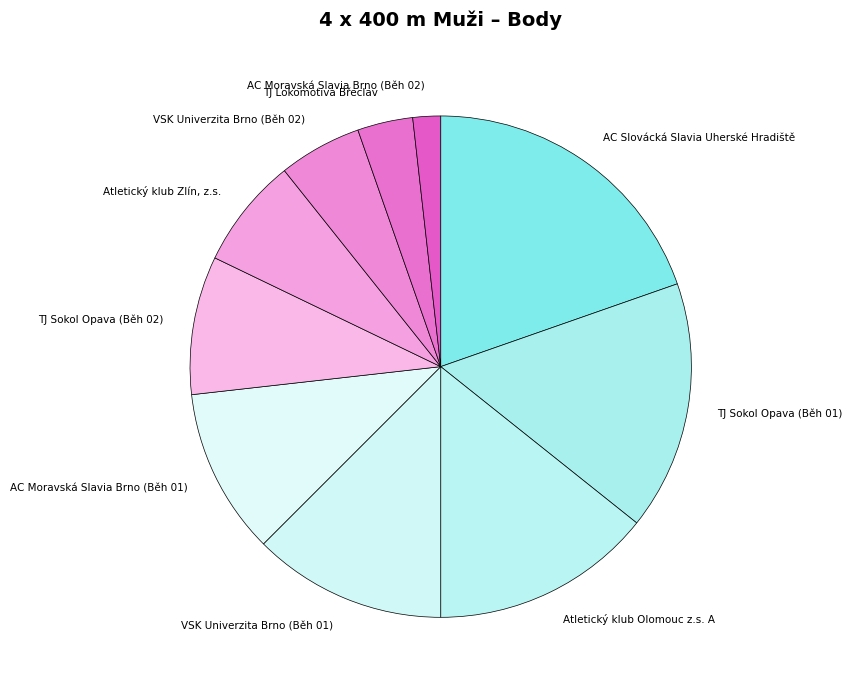

The TJ Sokol Opava (Běh 02) slice represents 1% of the pie. True or false?

False